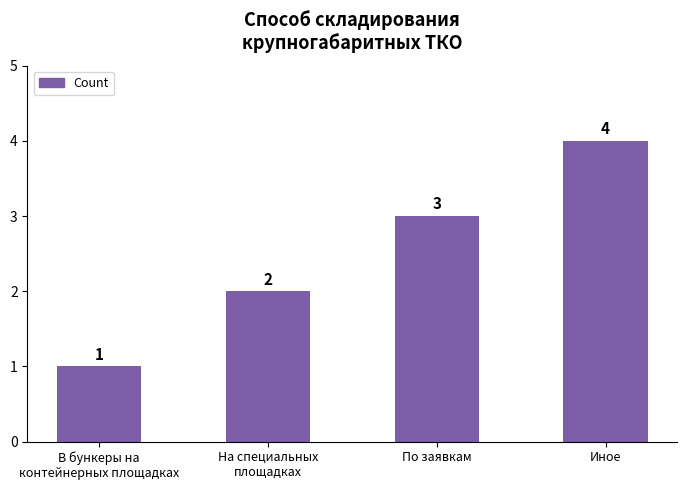

Which label corresponds to the largest value in the chart?

Иное